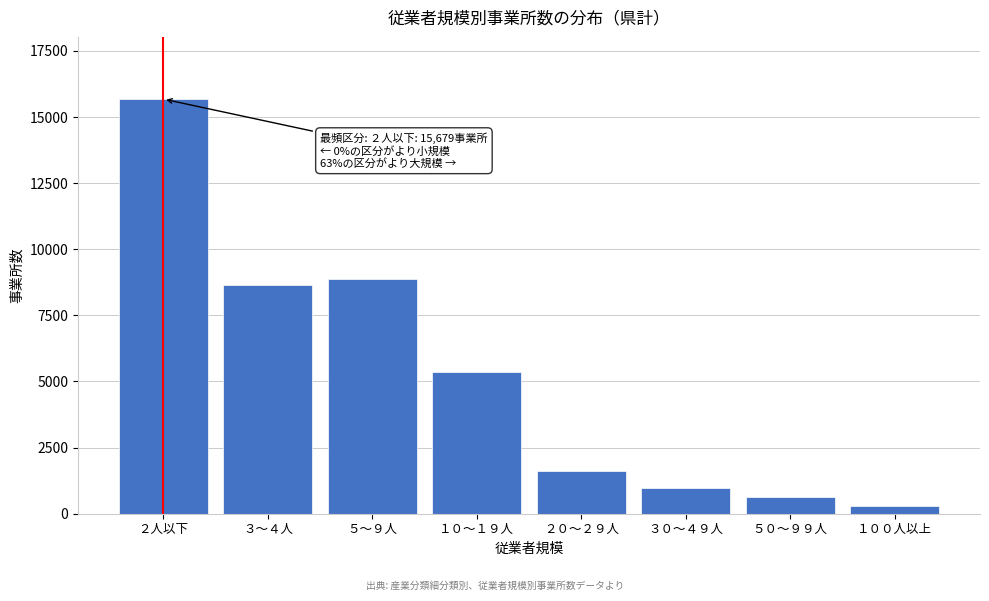

Reading left to right, list all the values displayed in this chart.

２人以下=15679	３～４人=8646	５～９人=8864	１０～１９人=5366	２０～２９人=1619	３０～４９人=954	５０～９９人=618	１００人以上=304